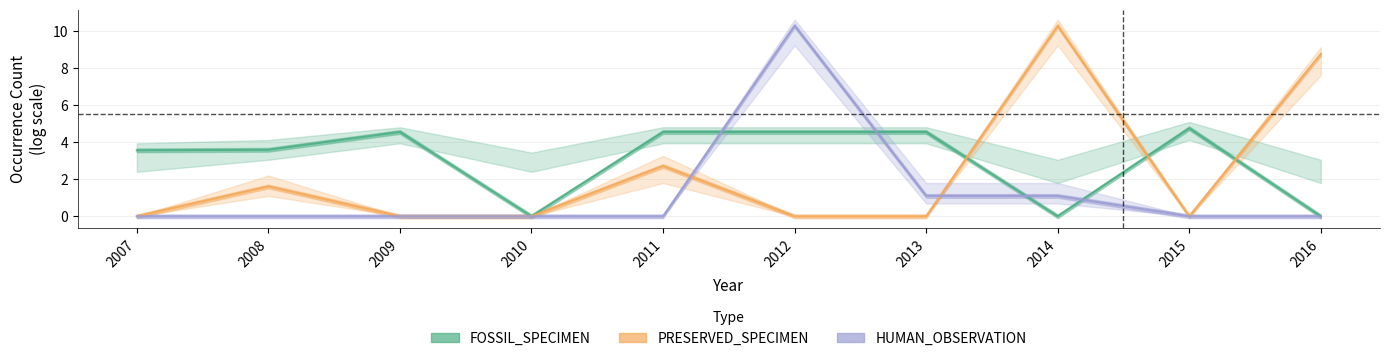

Does the chart have visible grid lines?

Yes